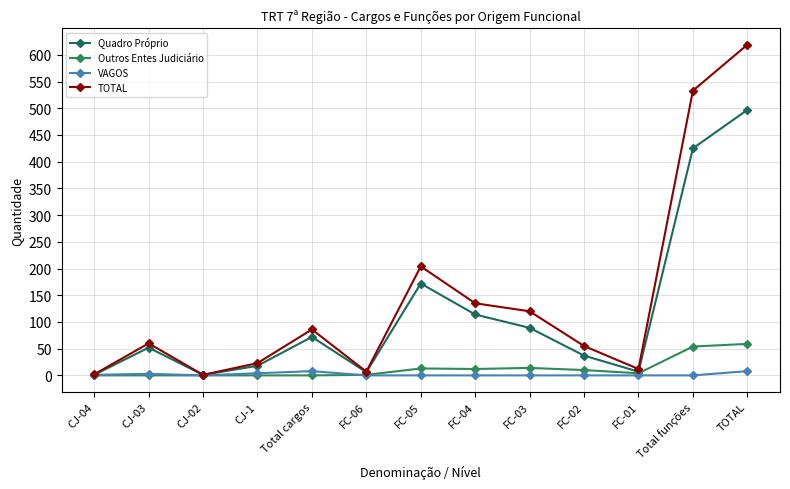

Where is TOTAL nearest to the value 310?

FC-05